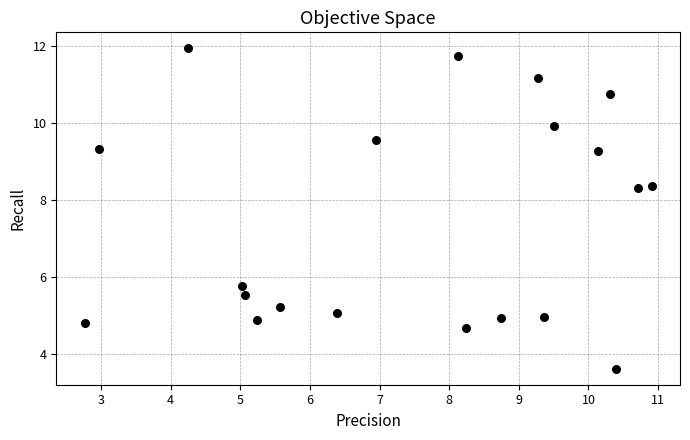

What is the range of X values (max minus min)?

8.1